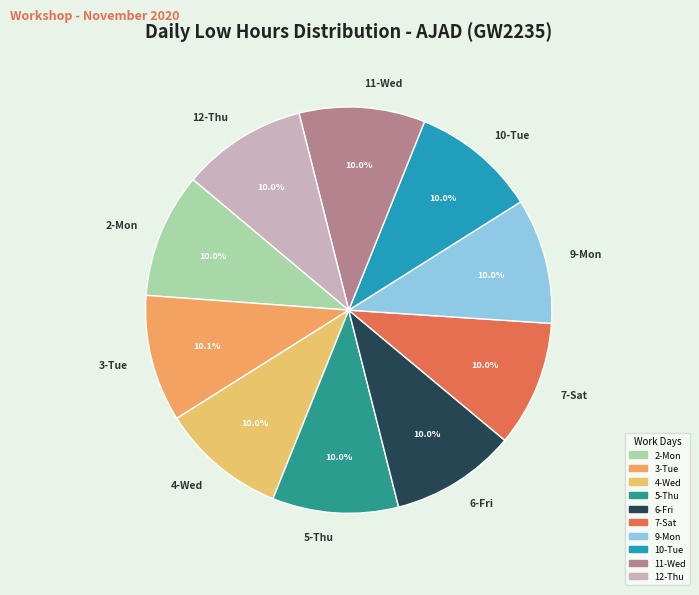

Count the number of slices in the pie.

10